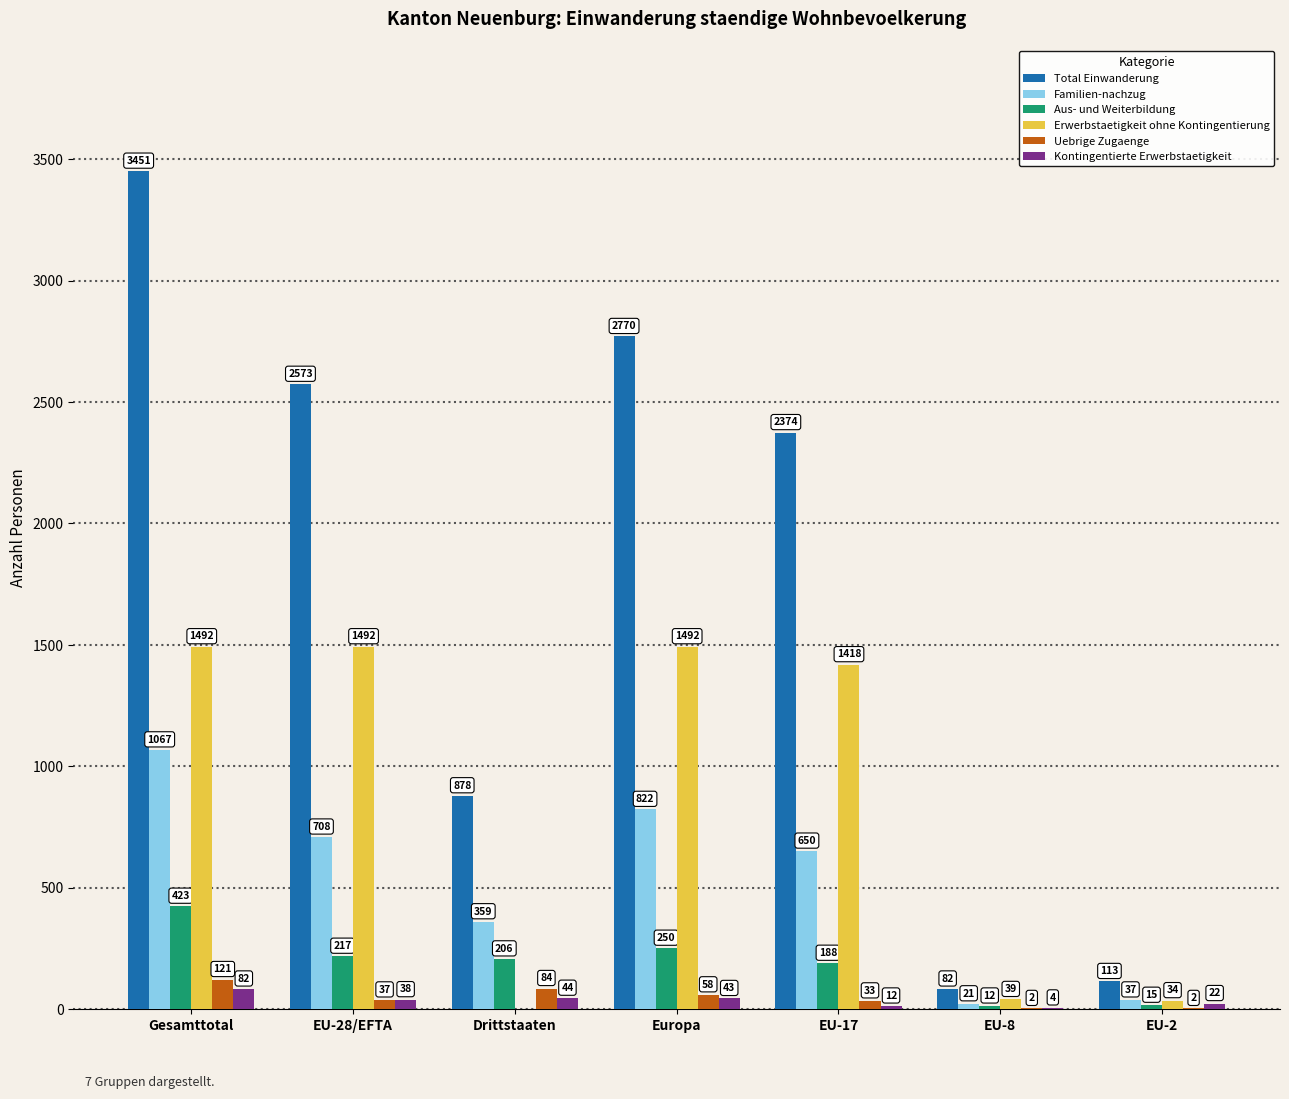

Is the value of Kontingentierte Erwerbstaetigkeit at EU-28/EFTA greater than the value of Erwerbstaetigkeit ohne Kontingentierung at EU-2?

Yes